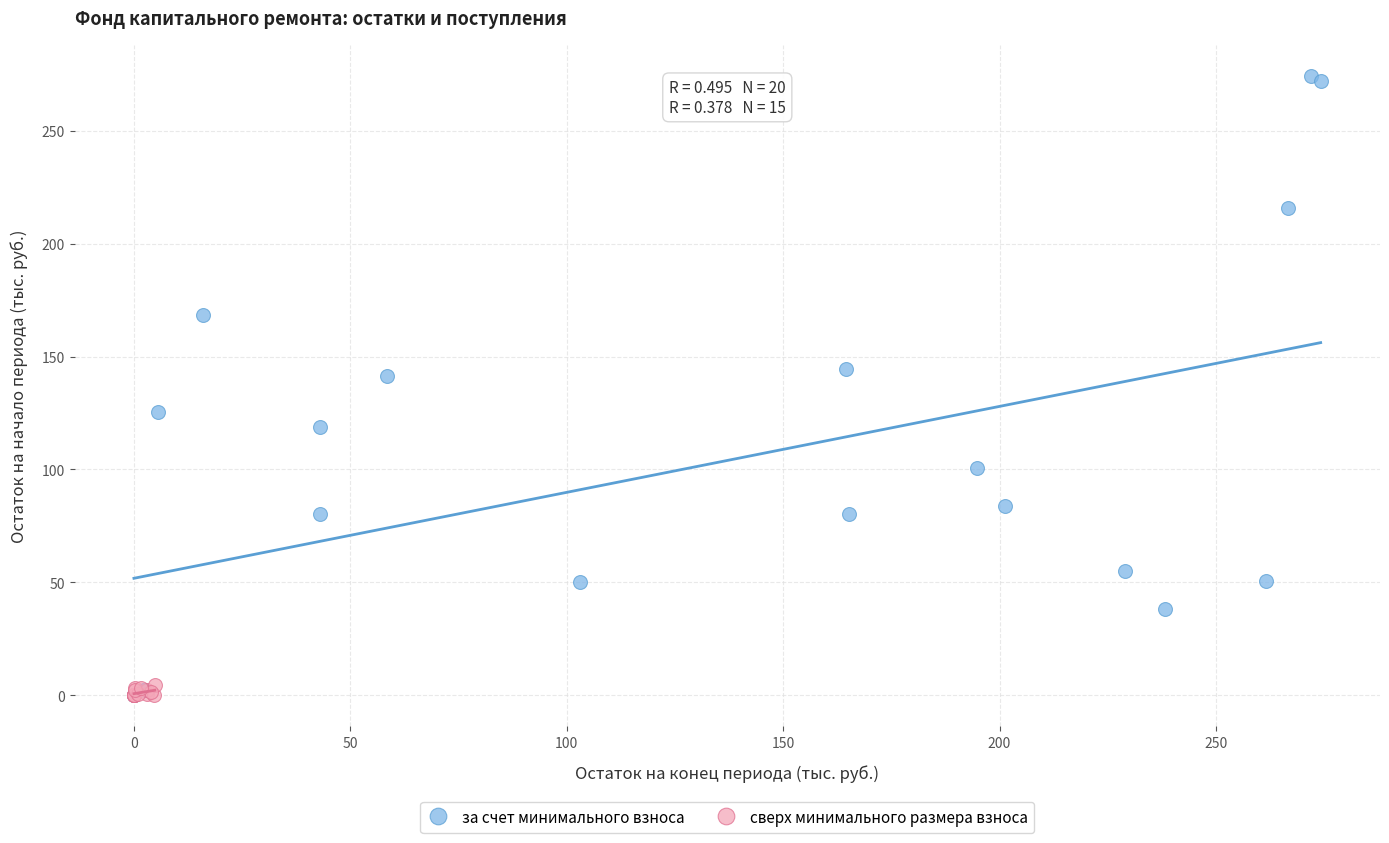

What are all the series names shown in the legend?

за счет минимального взноса, сверх минимального размера взноса